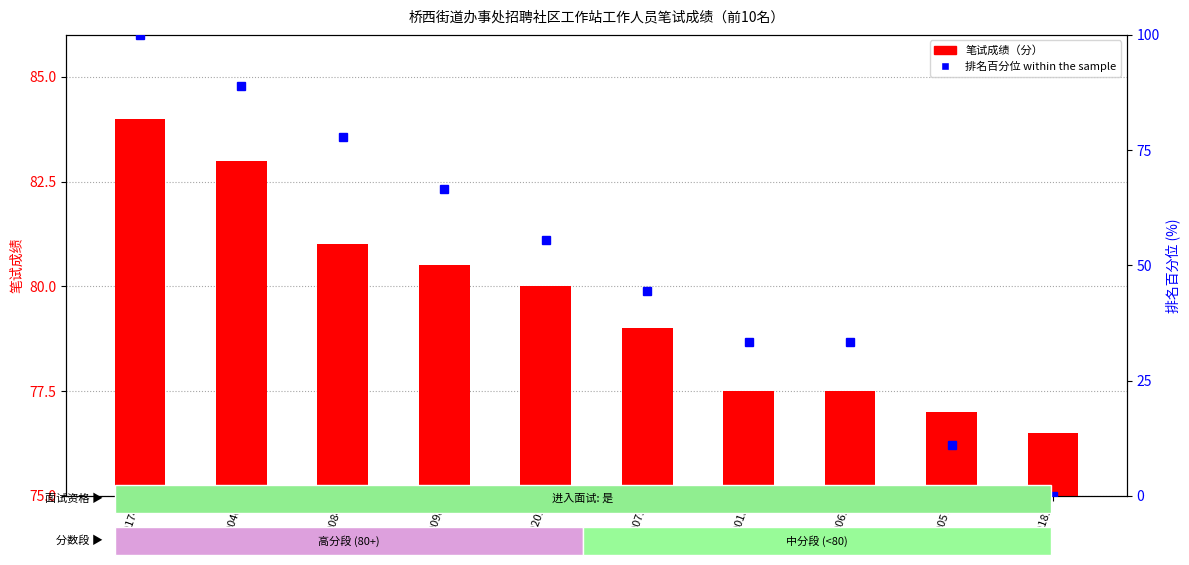

How many data points does each series have?

10